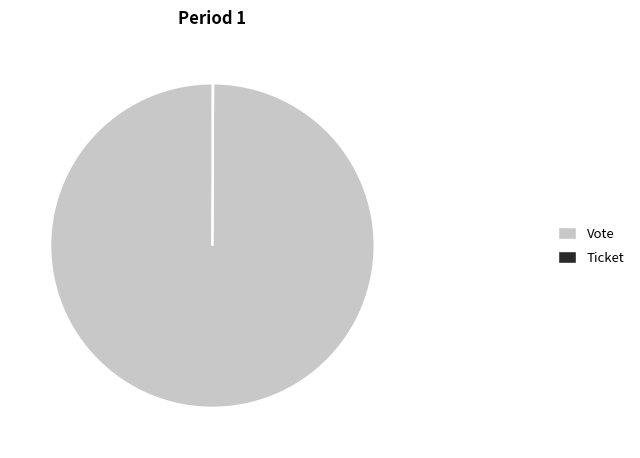

What is the majority slice?

Vote